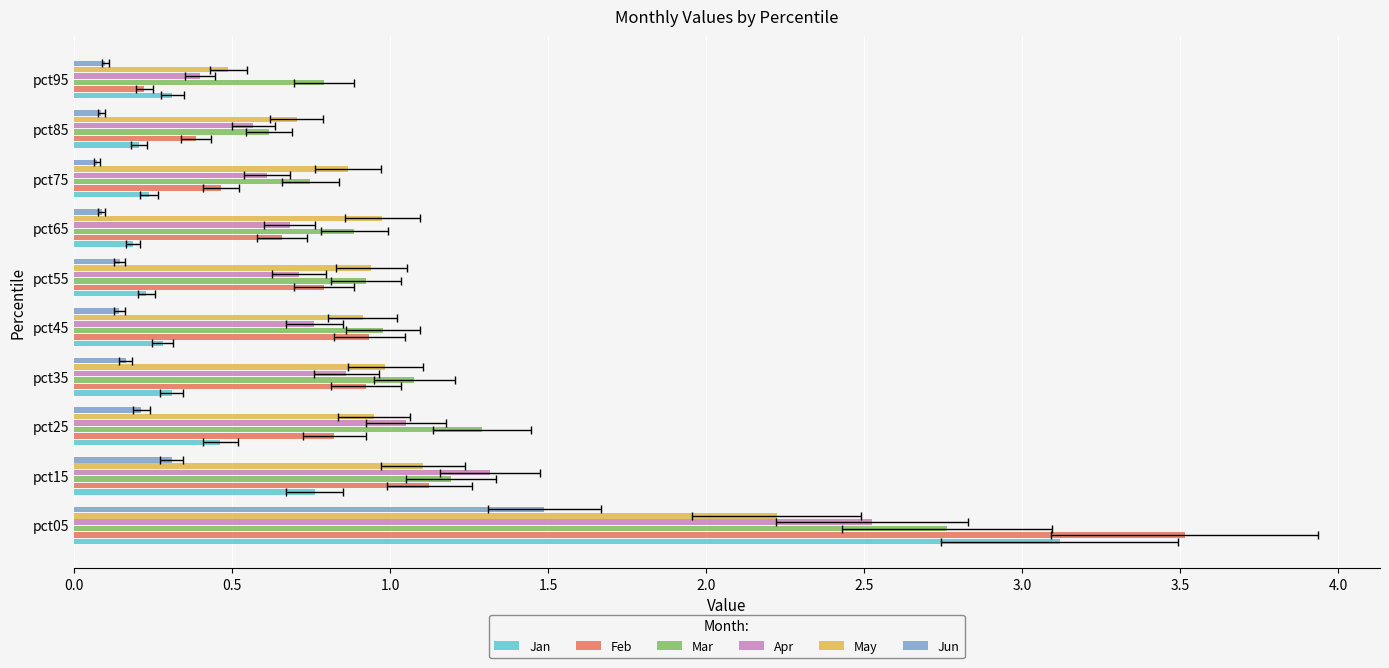

Read the Jan value at pct95.

0.3